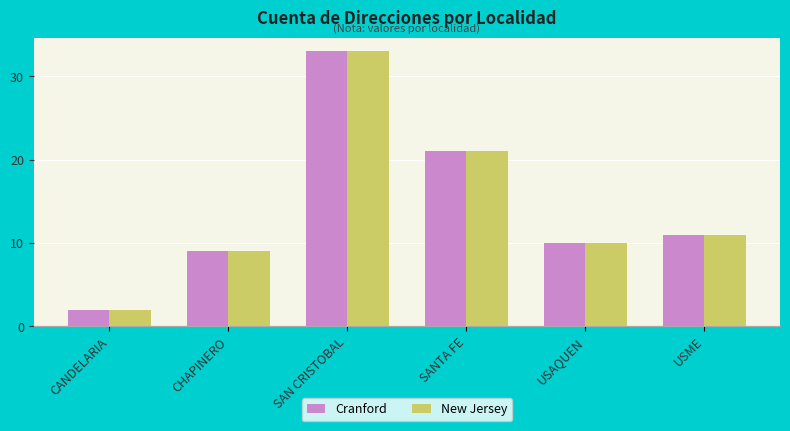

What is the total value across all series at CHAPINERO?

18